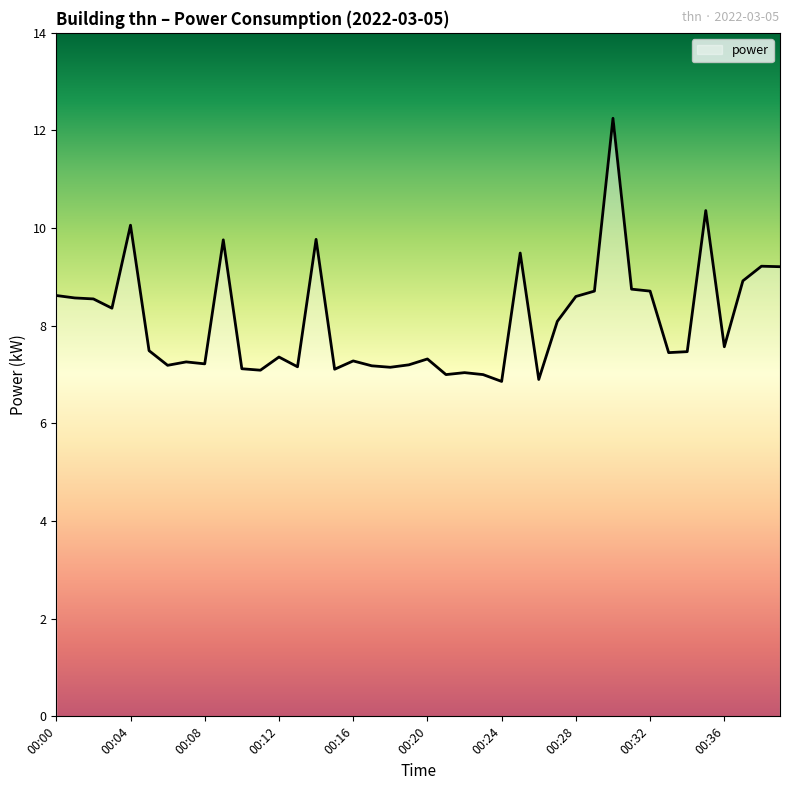

What is the value of the 8th point from the left?

7.3